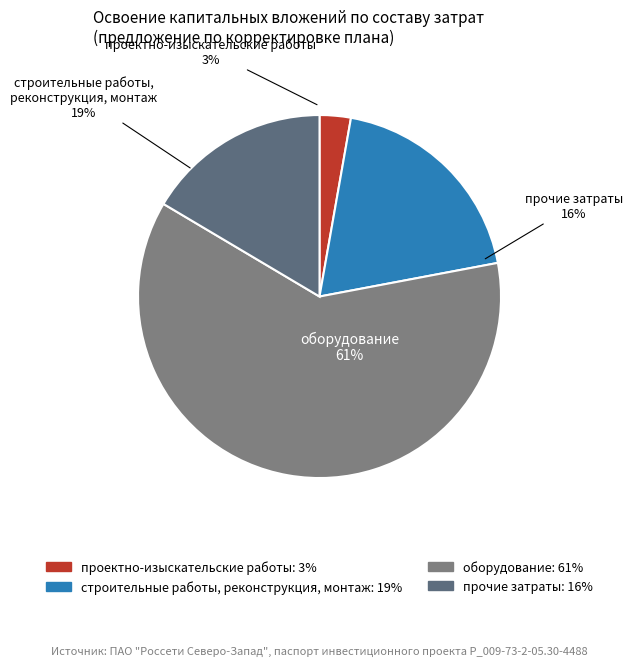

Is it true that прочие затраты is 23% of the pie?

False